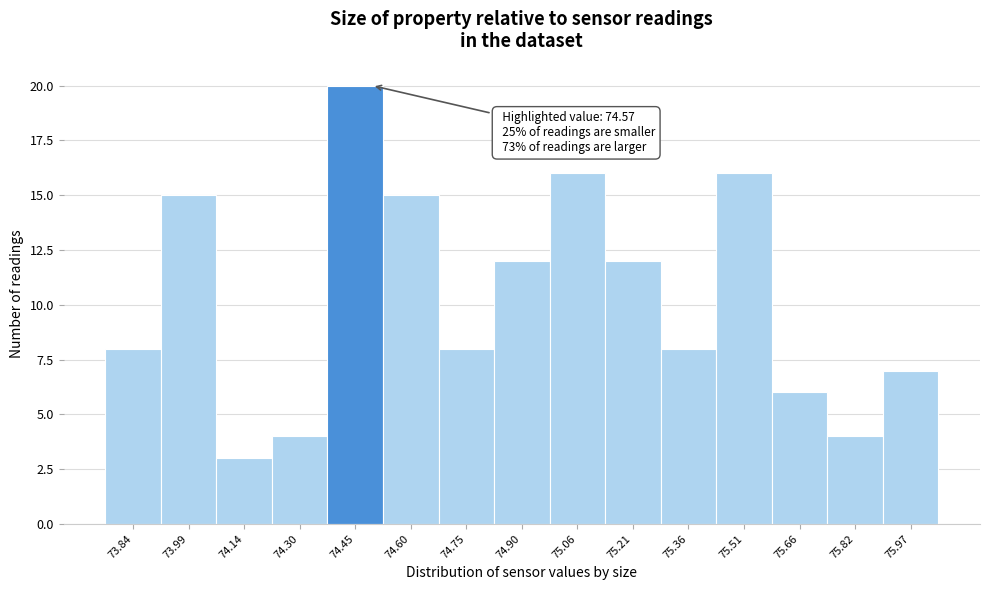

Reading left to right, extract all data points from this chart.

8	15	3	4	20	15	8	12	16	12	8	16	6	4	7